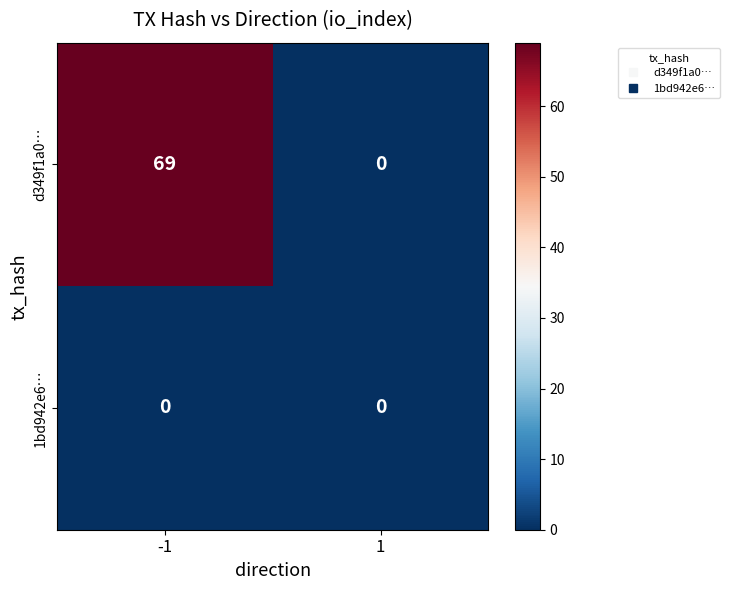

Reading right to left, what are all the values shown in this chart?

d349f1a0…: 1=0	-1=69
1bd942e6…: 1=0	-1=0